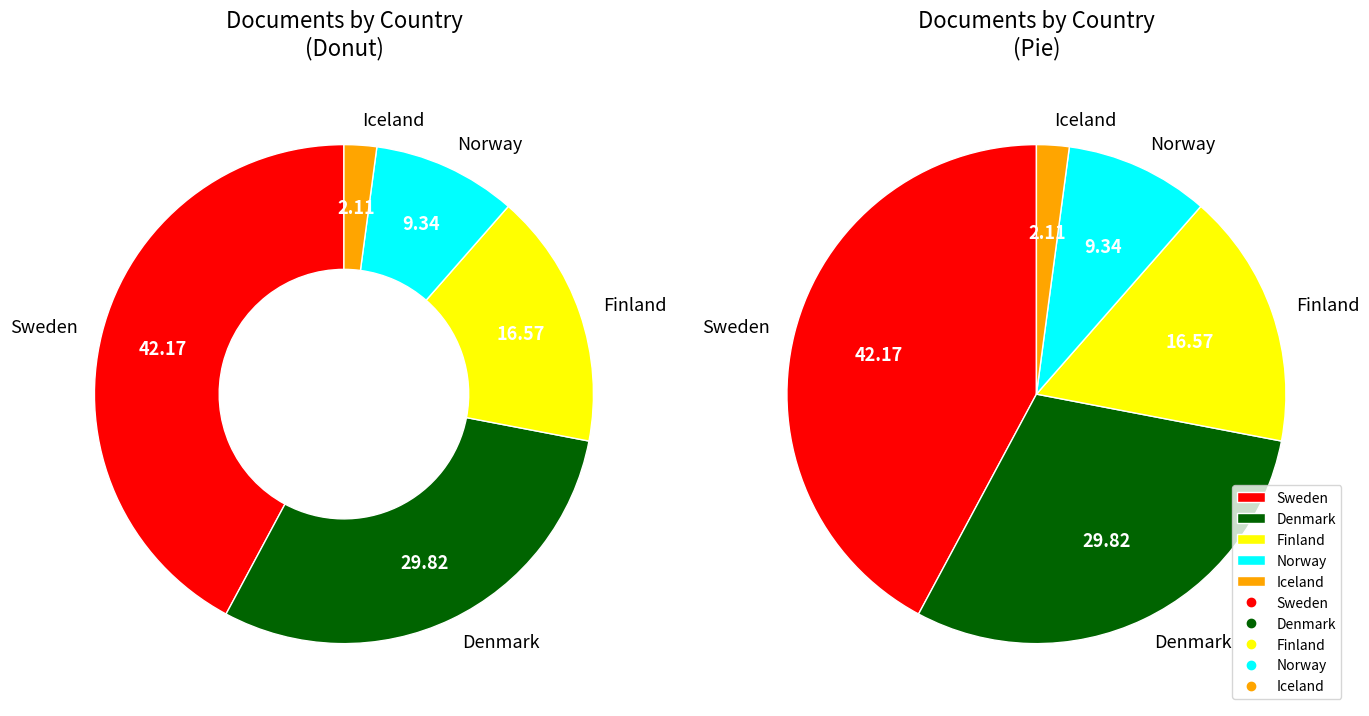

What portion of the pie excludes Sweden?

57.8%